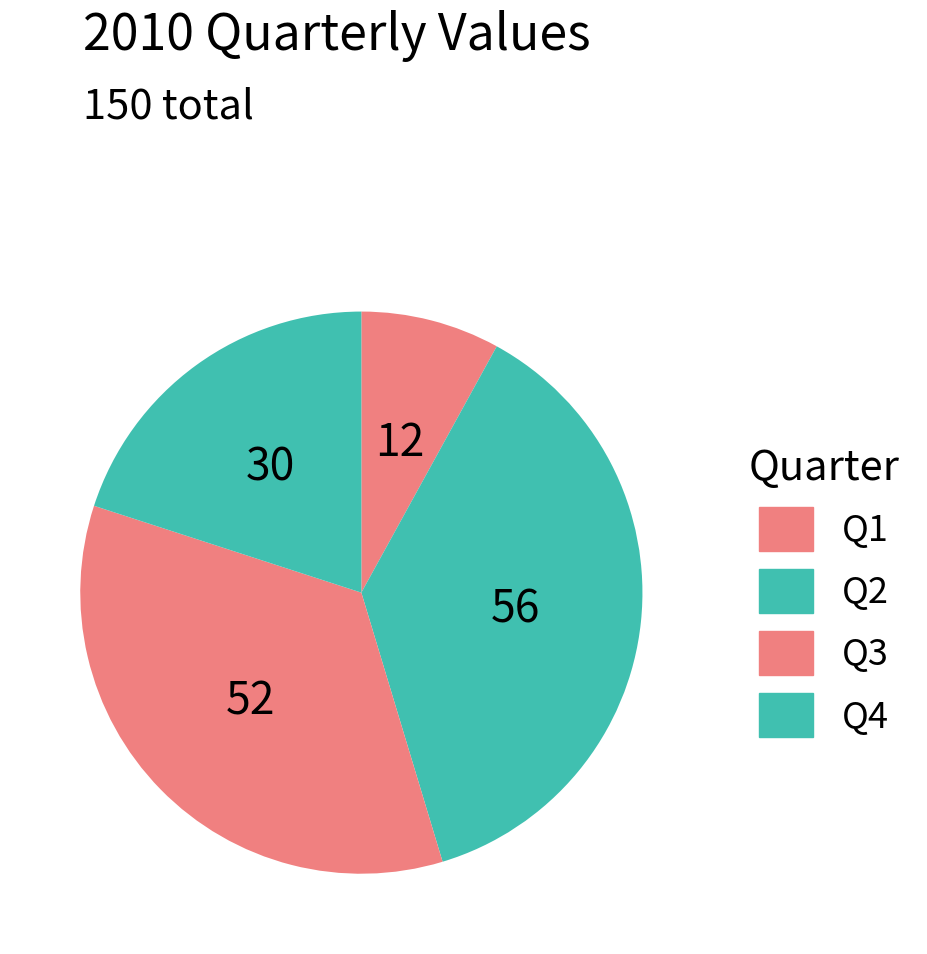

To the nearest percent, what is the difference between the Q2 and Q4 slice percentages?

17%